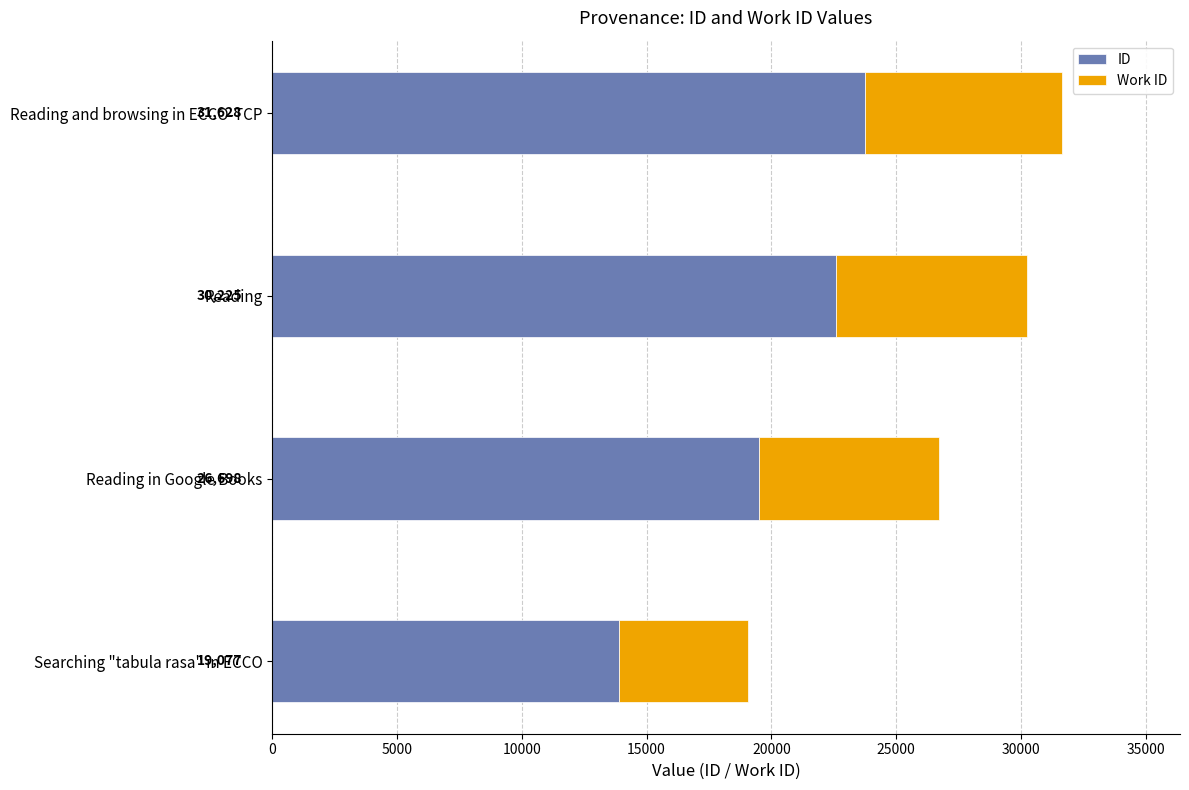

What are all the series names shown in the legend?

ID, Work ID